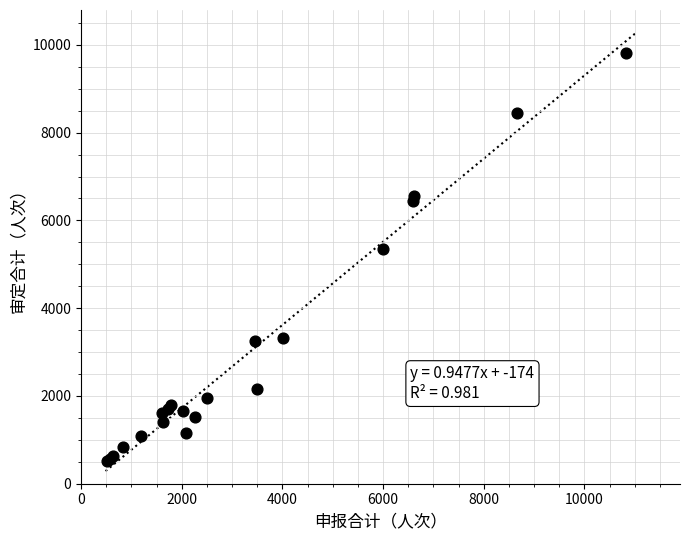

What Y value in the scatter plot is closest to 5163?

5356